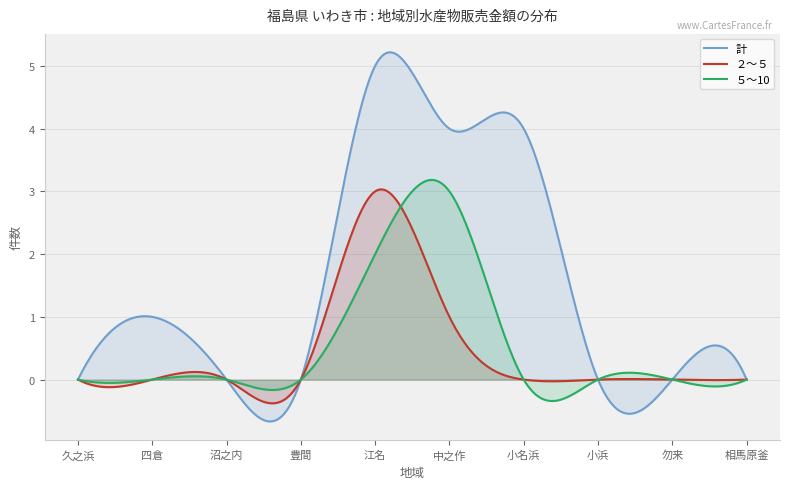

Where is 計 nearest to the value 2?

四倉